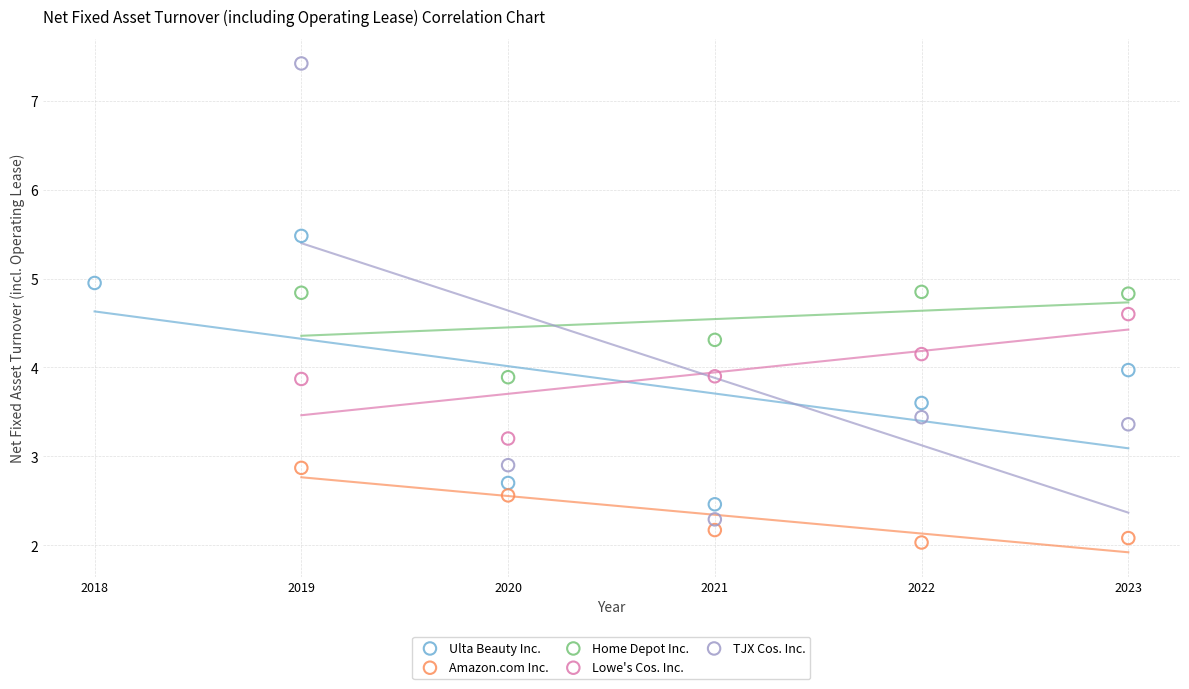

Which series has the widest spread of Y values?

TJX Cos. Inc.